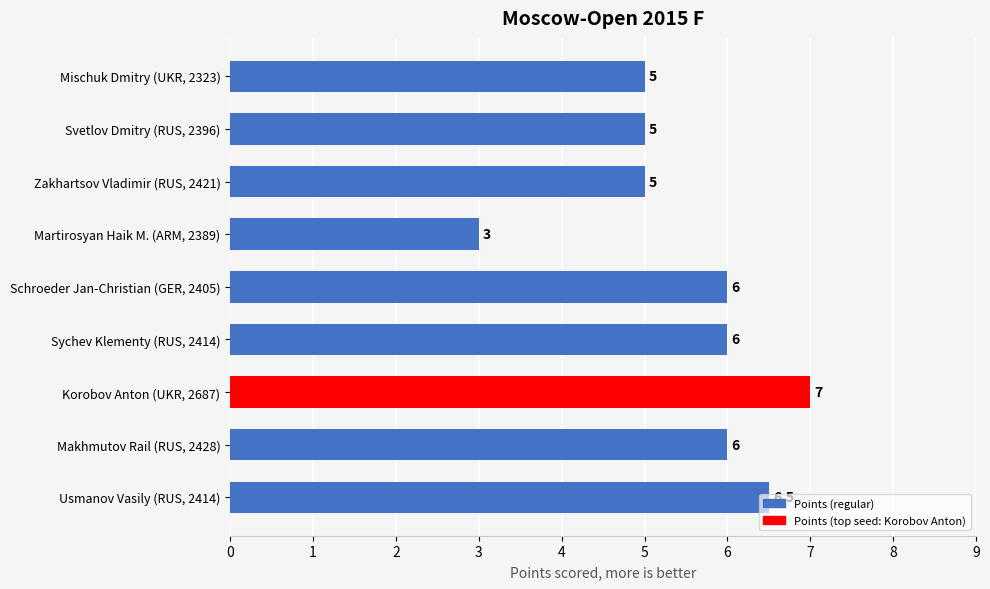

What is the smallest value displayed?

3.0